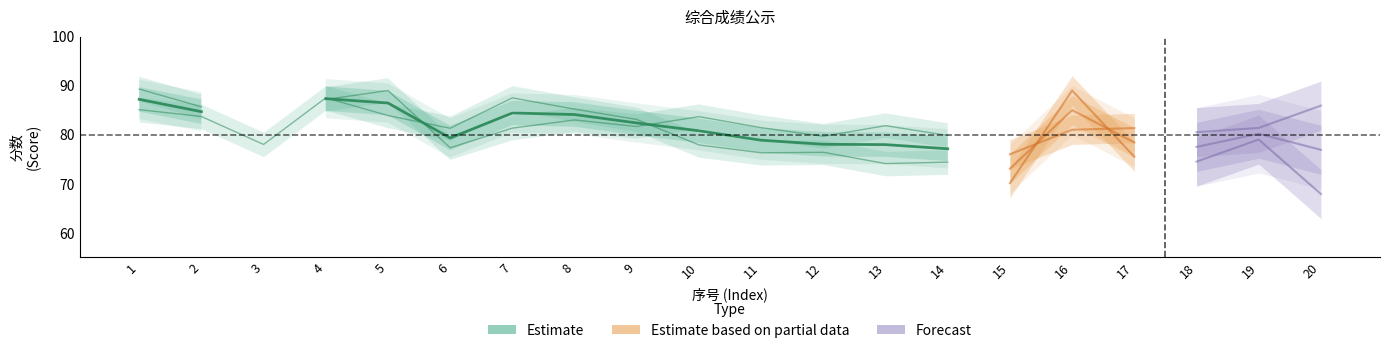

At how many categories does at least one series exceed 81?

15